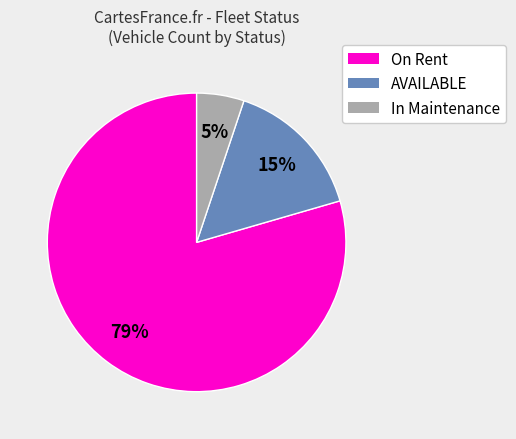

To the nearest percent, what percentage of the pie is In Maintenance?

5%